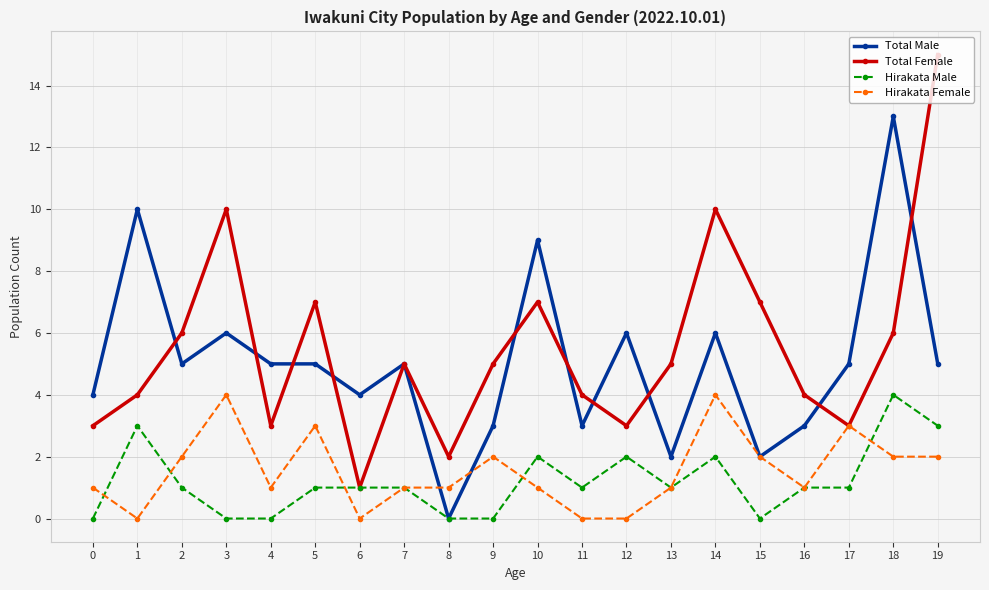

At 0, list the series in order from largest to smallest.

Total Male, Total Female, Hirakata Female, Hirakata Male